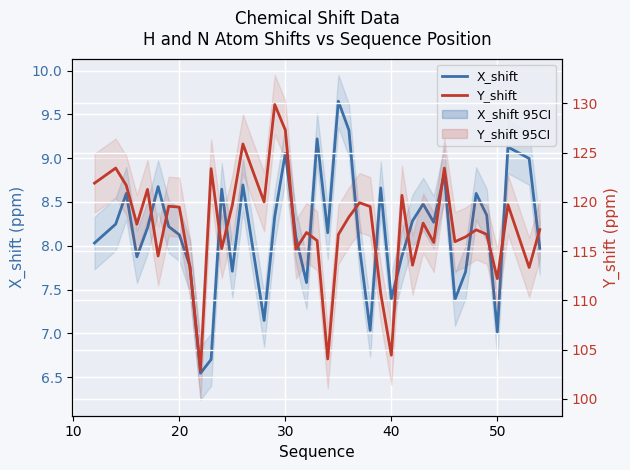

Read the X_shift value at 40.

8.2